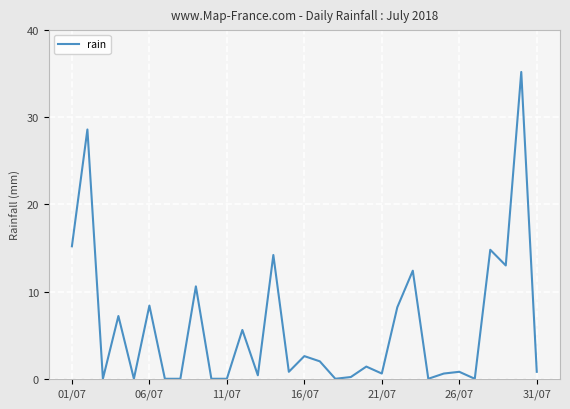

What is the maximum value shown in the chart?

35.2